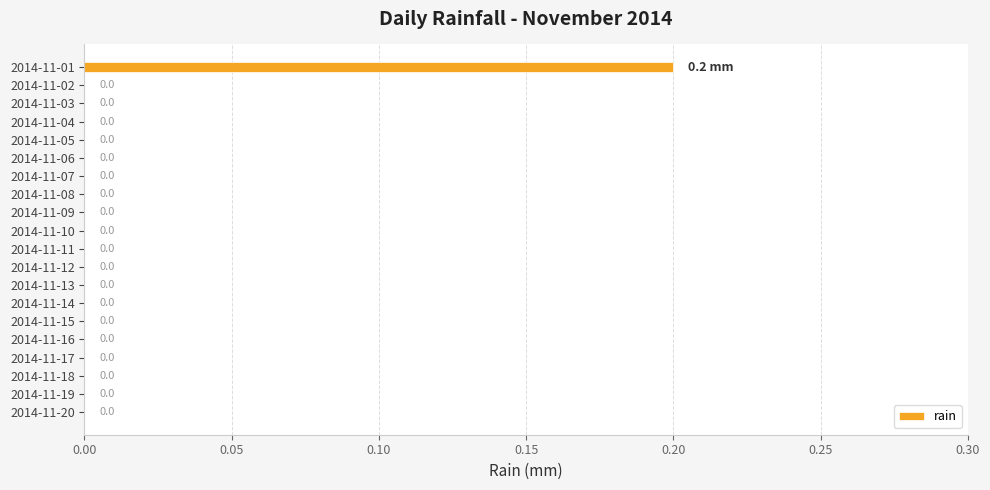

True or false: the data shows 0.0 at 2014-11-06.

True